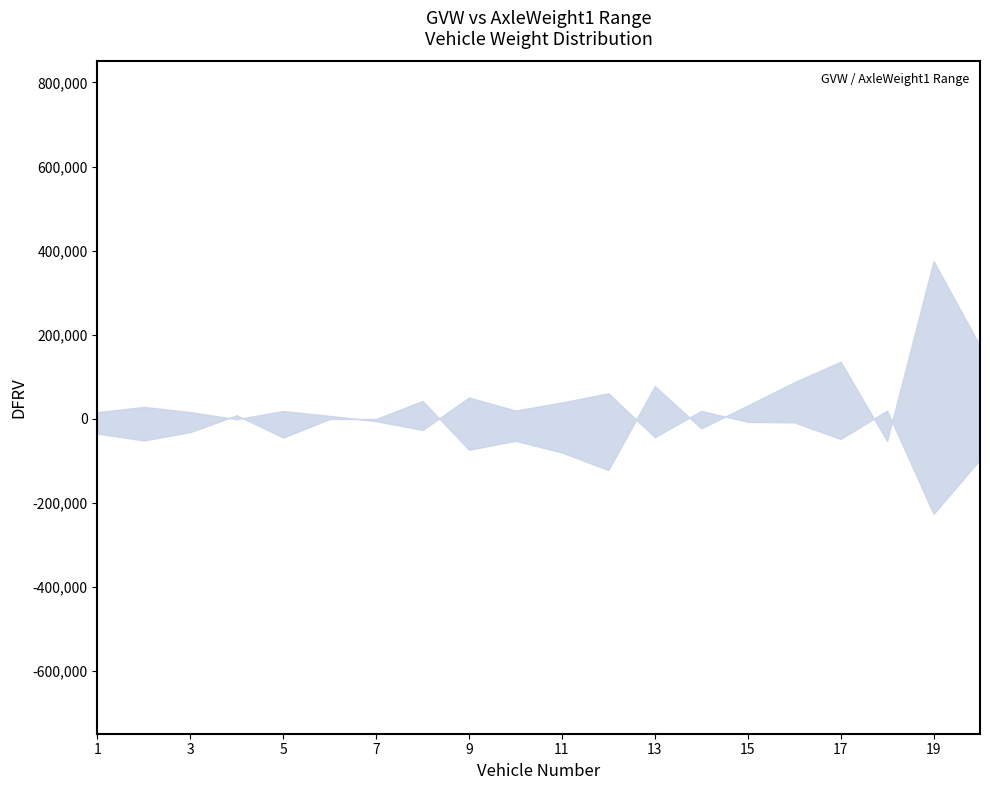

At 18, list the series in order from largest to smallest.

upper, lower